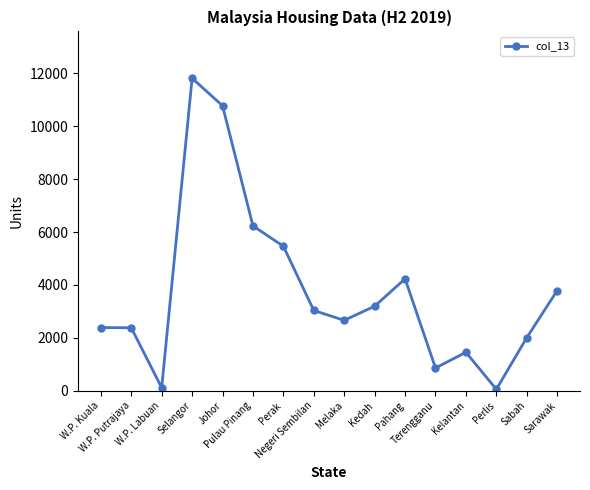

What is the label of the 6th point from the left?

Pulau Pinang